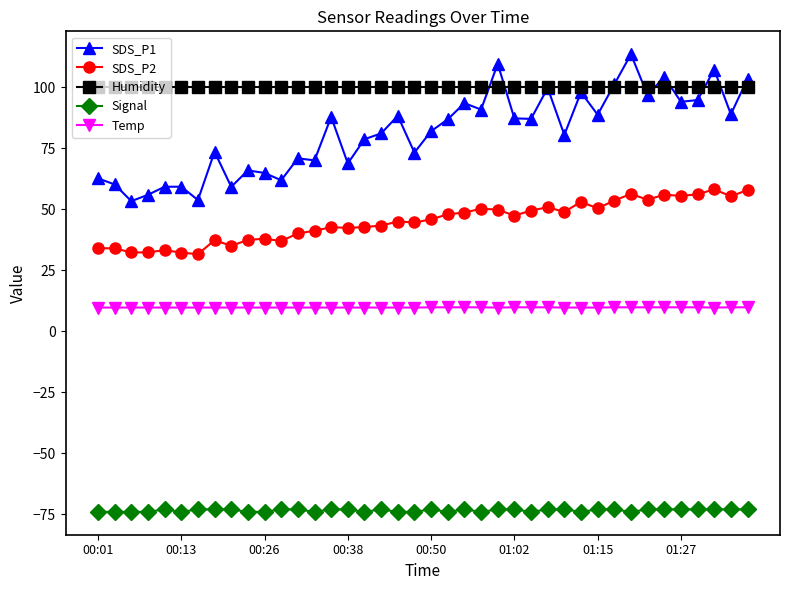

True or false: Temp and Humidity cross at least once.

False